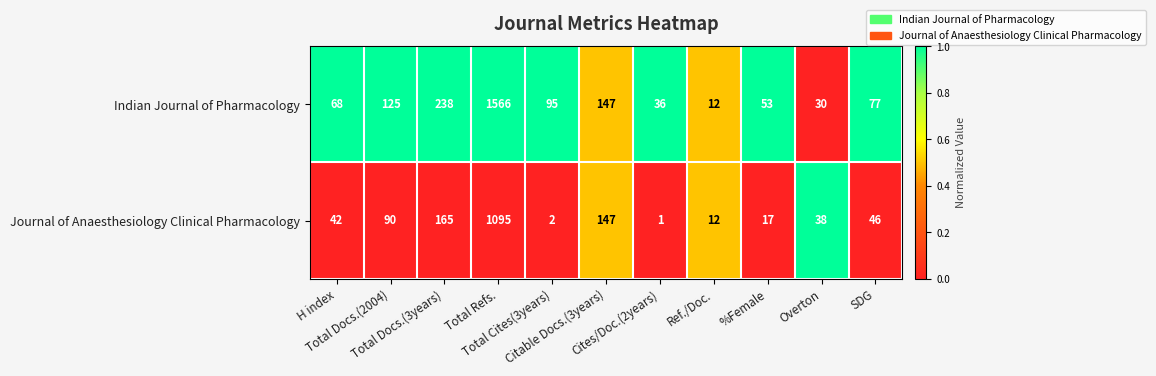

Which series has the widest spread of values?

Indian Journal of Pharmacology